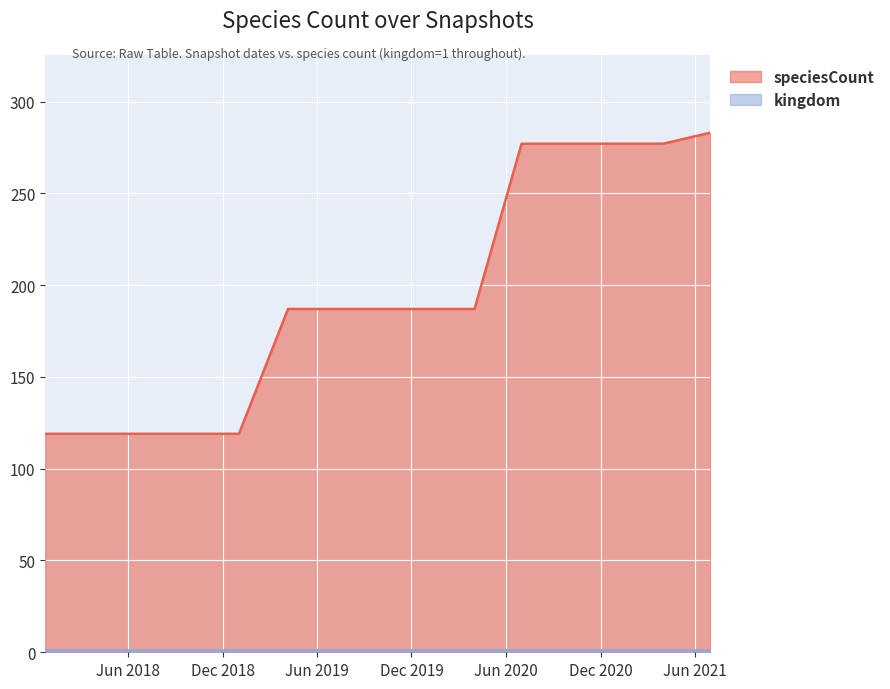

True or false: the data has more than 2 interior local peaks.

False